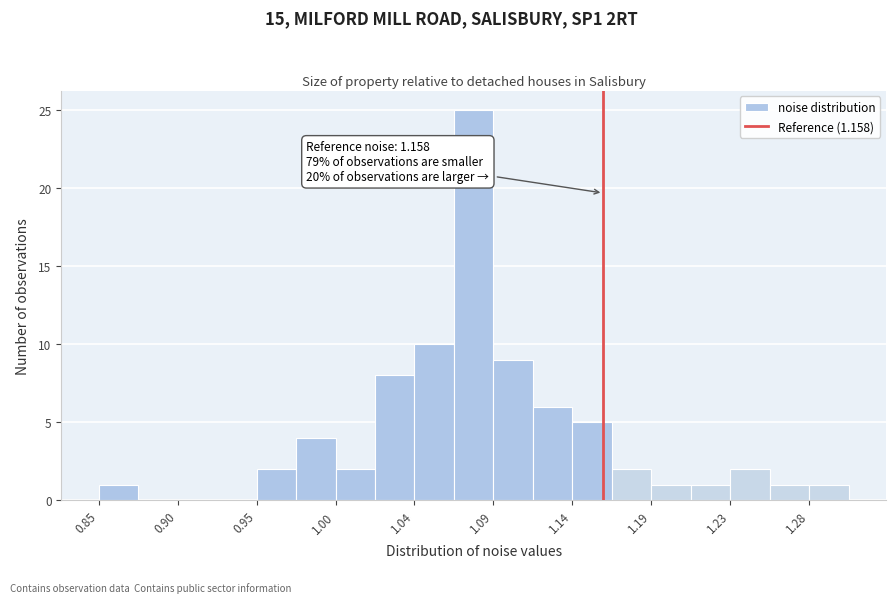

Over which range of the x-axis is the bar tallest?

1.065 to 1.090